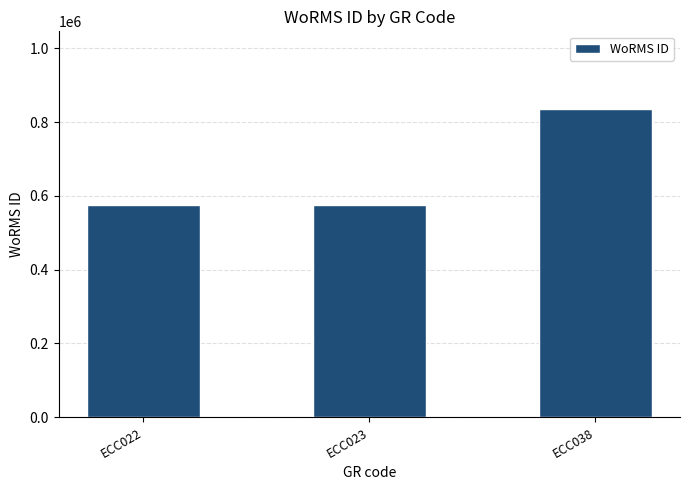

What is the ratio of the value at ECC038 to the value at ECC023?

1.5